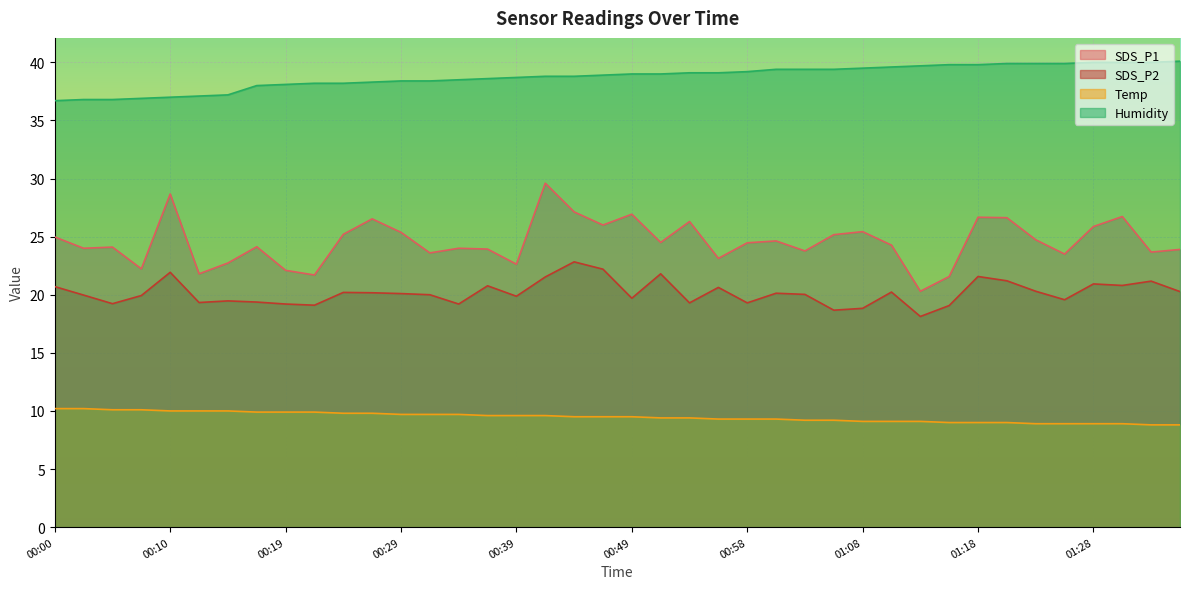

What is the total value across all series at 00:05?

90.2